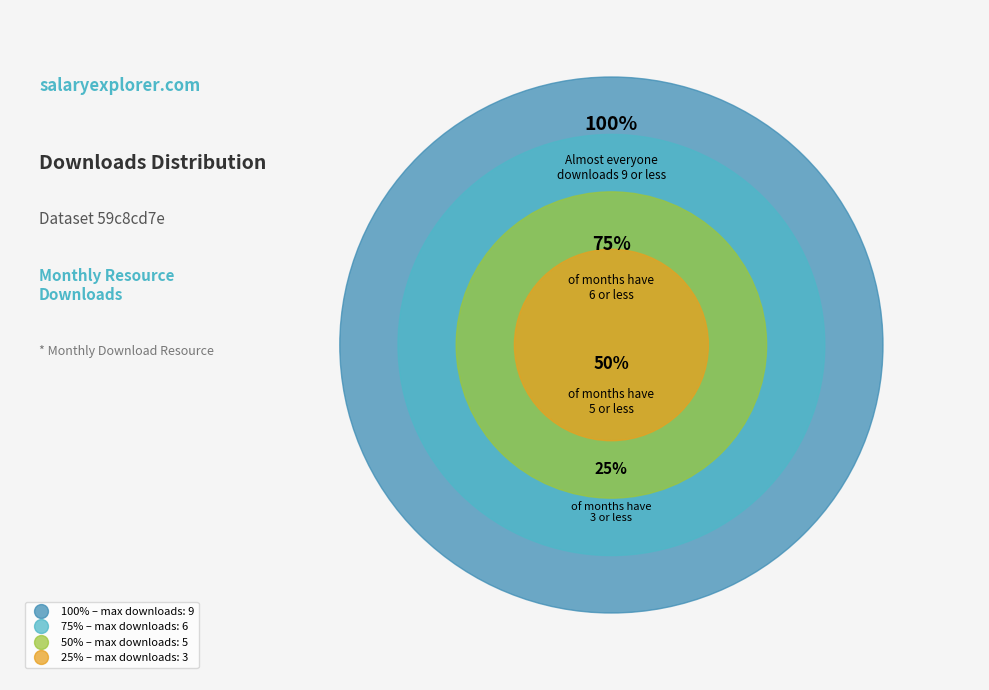

Is it true that 2023-10 is 19% of the pie?

False